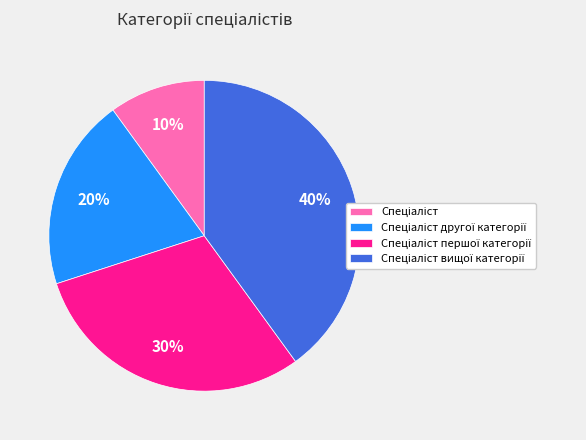

Does any single category account for the majority?

No